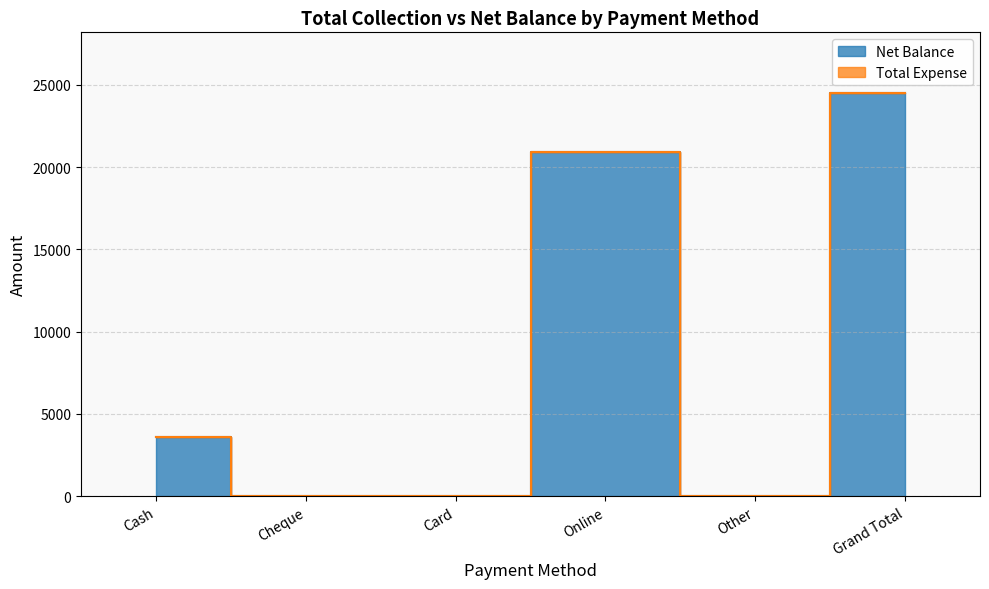

Where does the data first go above 3620?

Online